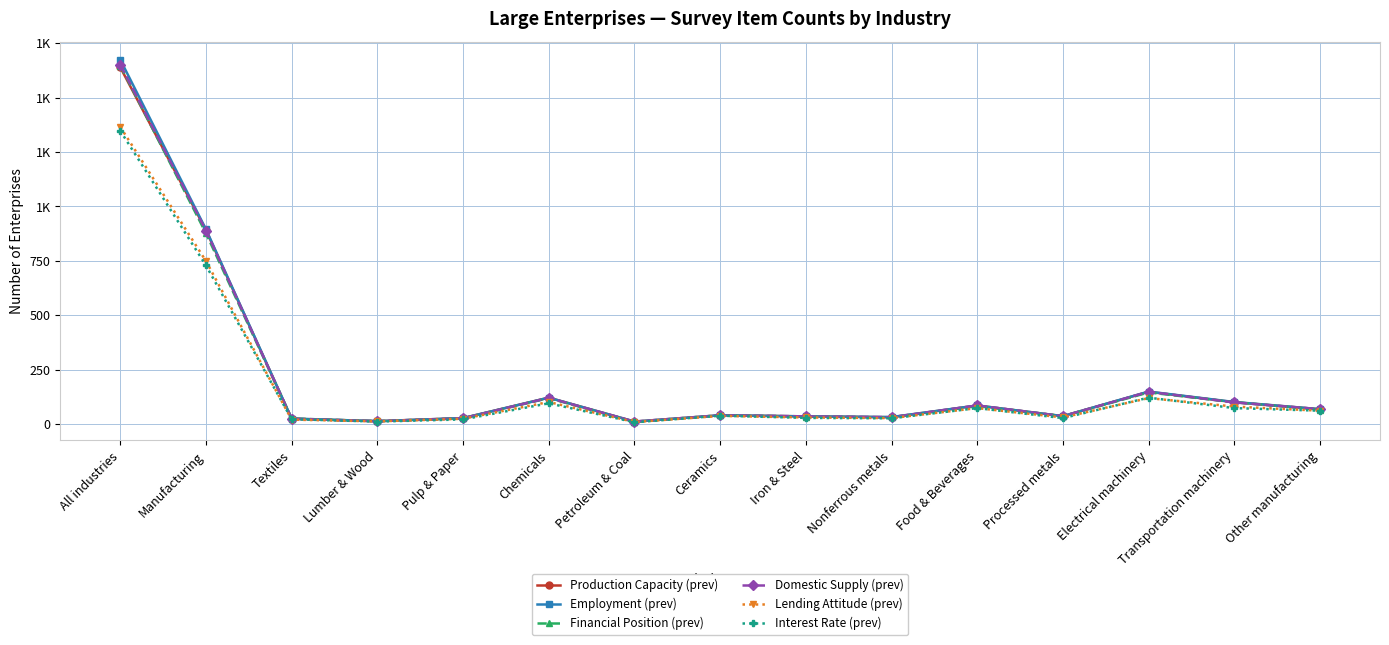

Reading right to left, extract all data points from this chart.

Production Capacity (prev): 68	100	148	36	85	31	35	40	11	121	27	13	24	891	1640
Employment (prev): 68	101	149	36	85	32	35	40	11	121	27	13	25	895	1675
Financial Position (prev): 66	100	145	36	82	30	34	40	9	119	26	13	25	877	1648
Domestic Supply (prev): 68	99	148	36	85	31	35	40	11	120	26	13	24	889	1652
Lending Attitude (prev): 61	80	119	30	73	27	30	37	9	101	24	12	20	749	1366
Interest Rate (prev): 61	73	121	27	73	26	28	38	8	95	21	11	22	729	1348